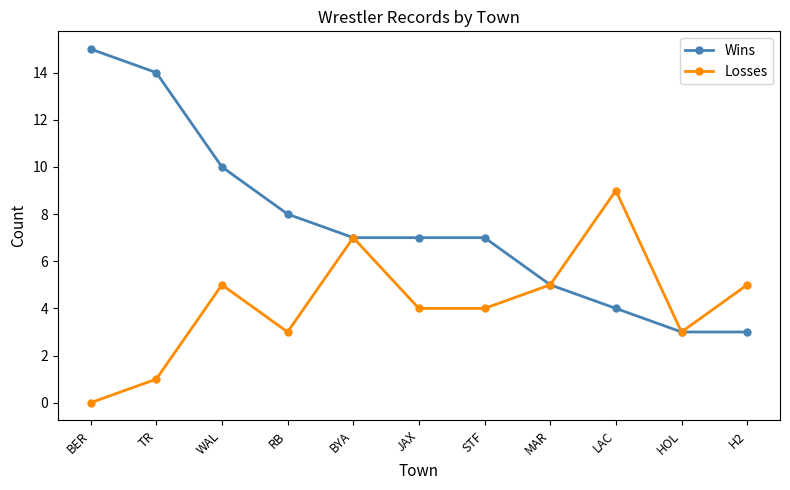

Rank the series at TR from highest to lowest value.

Wins, Losses